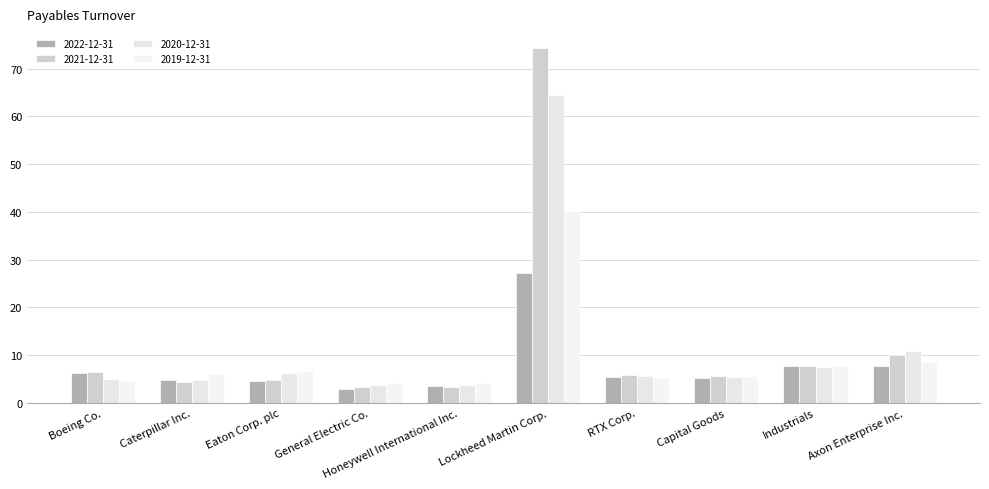

Rank the series at Honeywell International Inc. from lowest to highest value.

2021-12-31, 2022-12-31, 2020-12-31, 2019-12-31